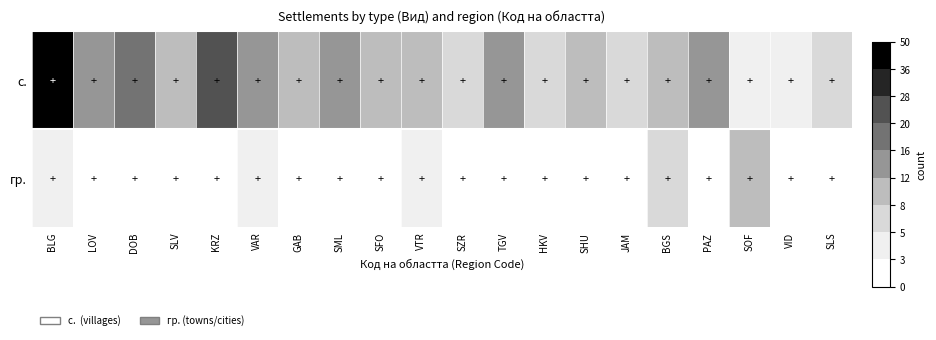

List the series in order of their overall mean, lowest first.

гр., с.